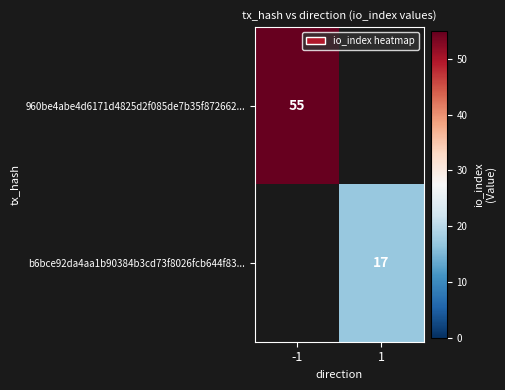

What is the smallest value displayed?

17.0